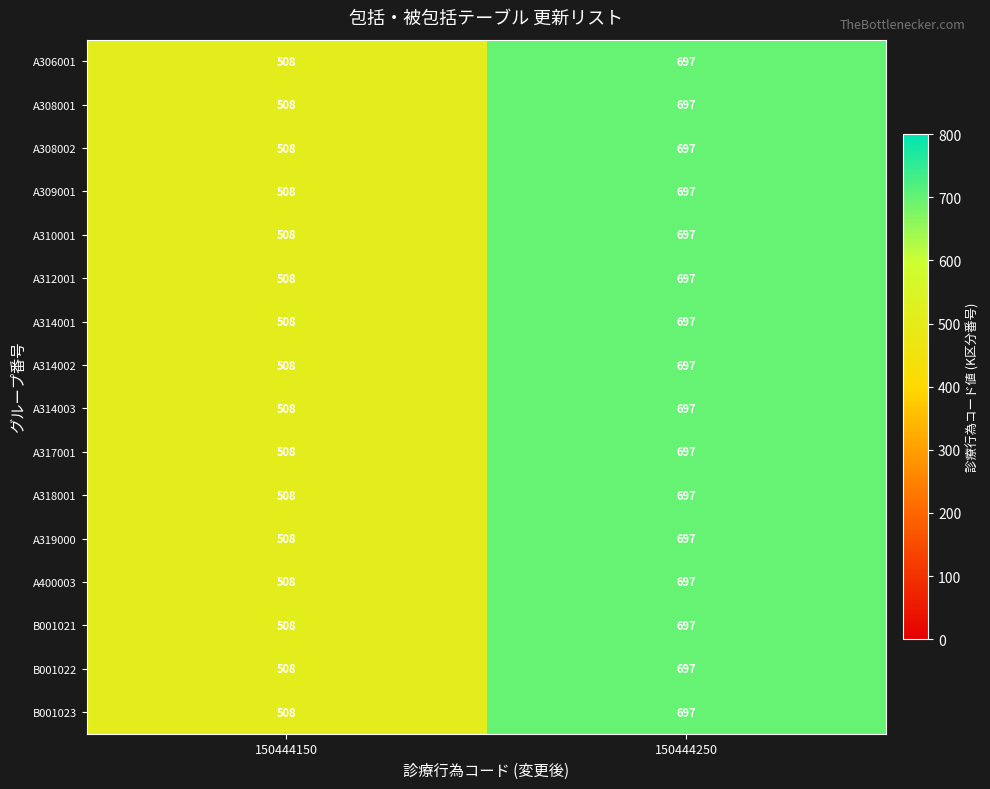

What is the total value across all series at 150444150?

8128